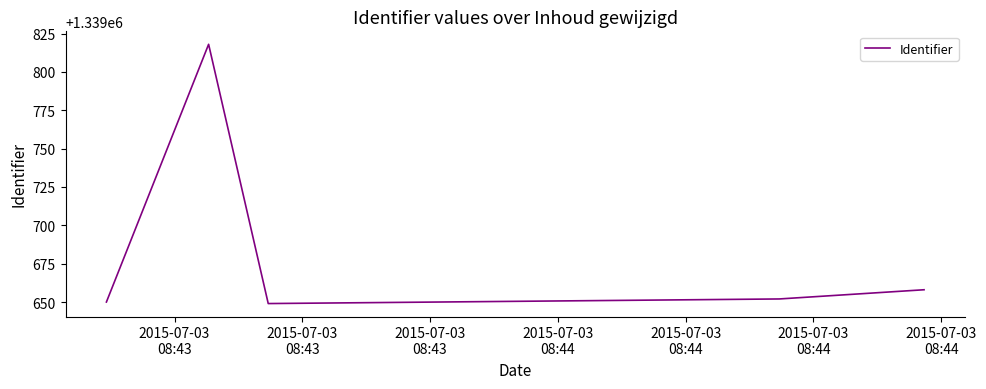

True or false: there are more than 0 points higher than both neighbors.

True